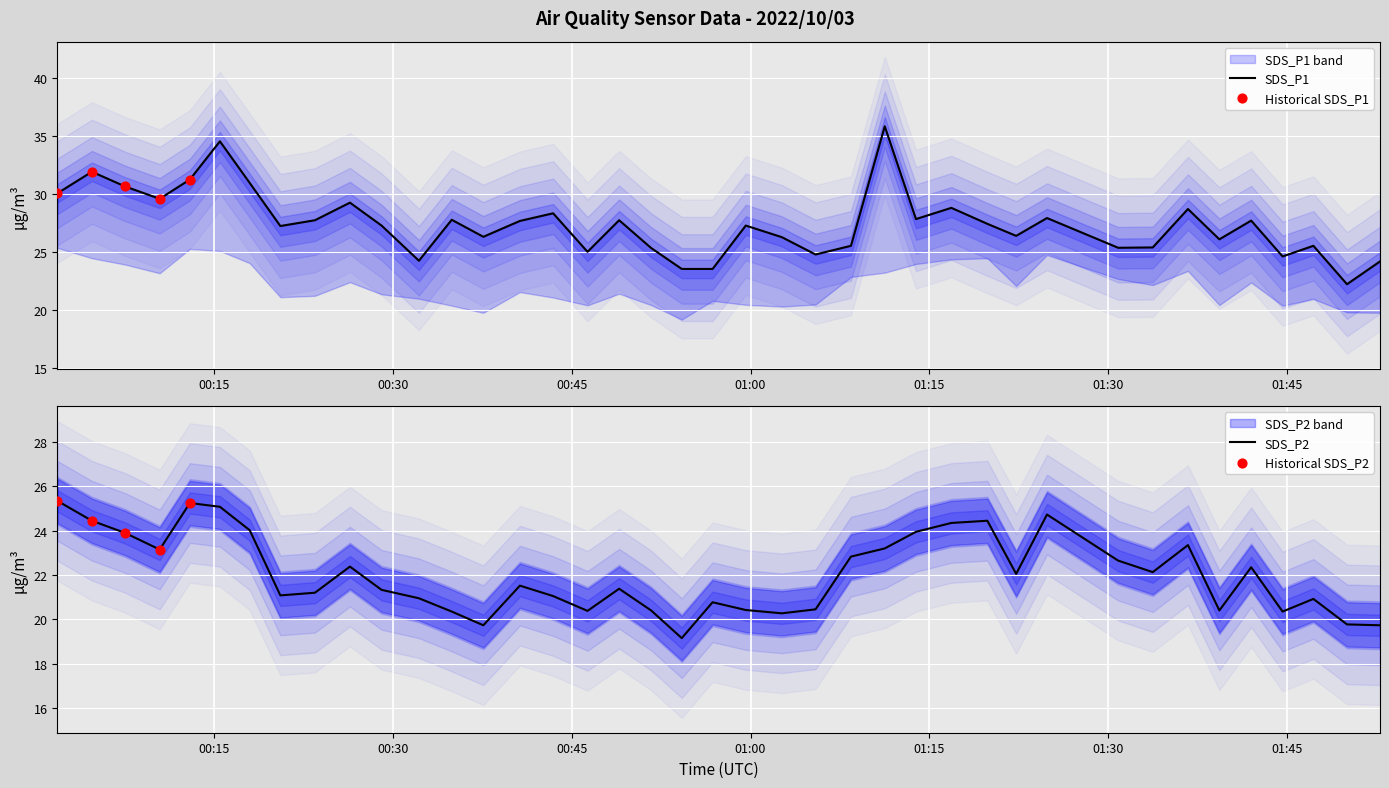

Is the value of SDS_P2 at 2022/10/03 01:11:15 greater than the value of SDS_P1 at 2022/10/03 00:51:40?

No